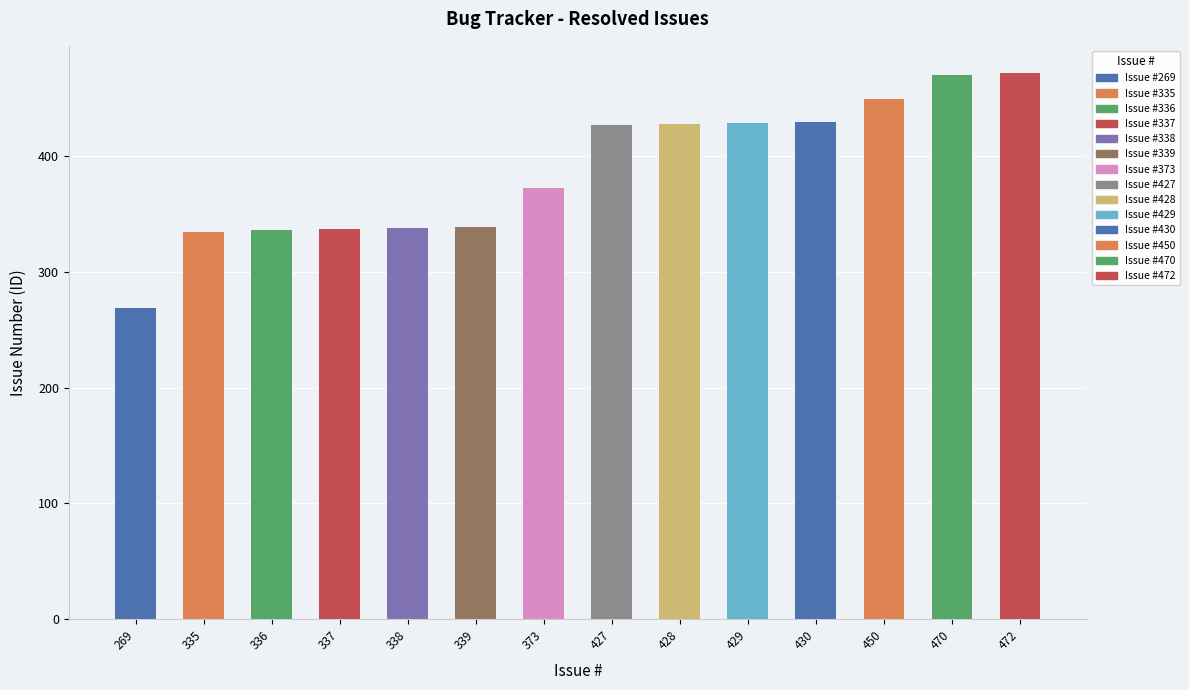

What is the maximum value shown in the chart?

472